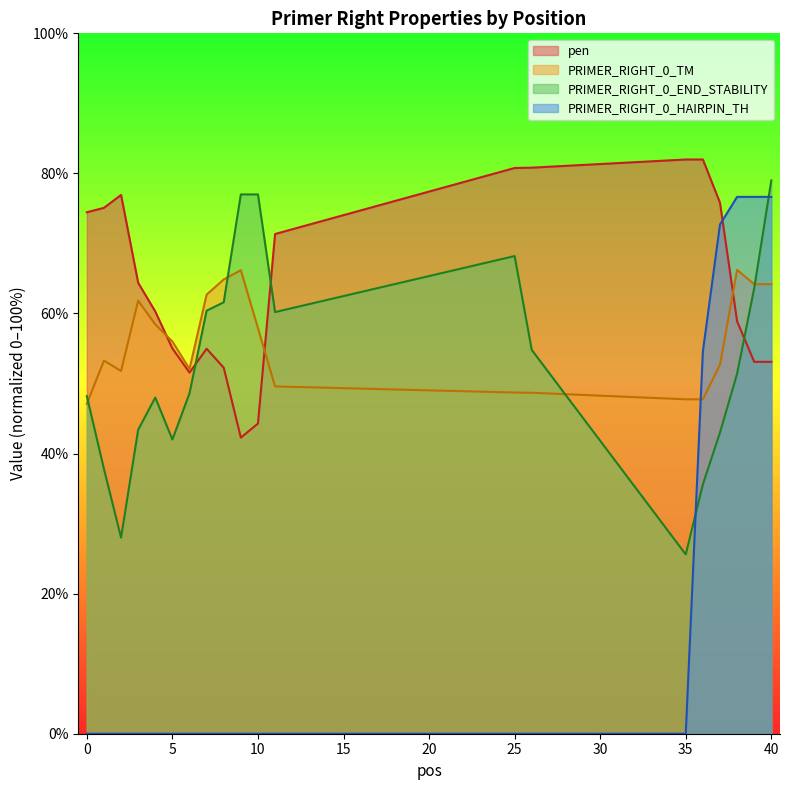

Which series changed the most between 9 and 39?

PRIMER_RIGHT_0_HAIRPIN_TH